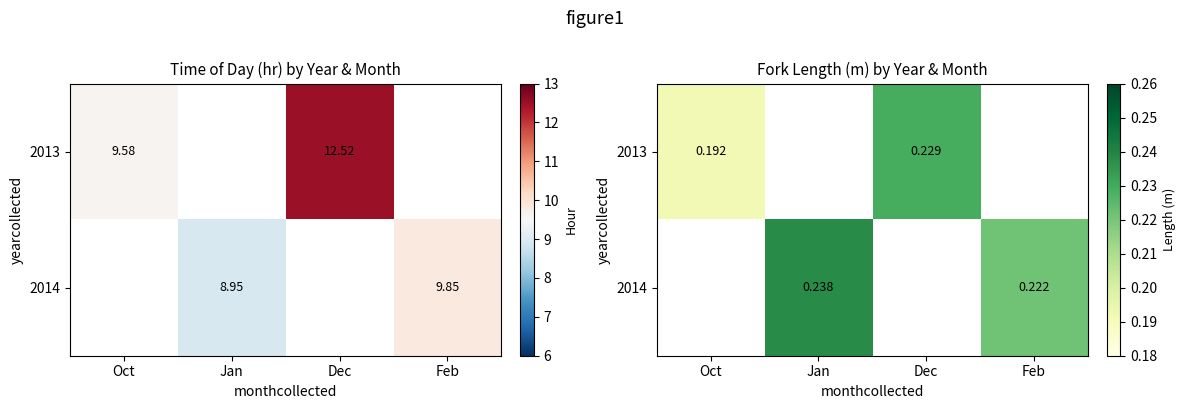

At which label does 2013 reach its minimum?

Oct